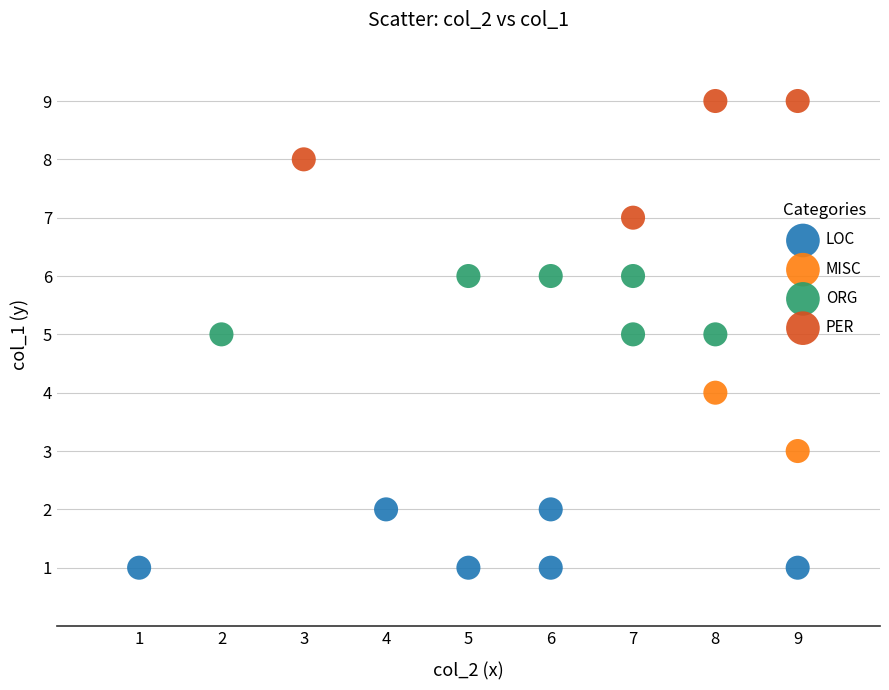

Which series has the widest spread of Y values?

PER